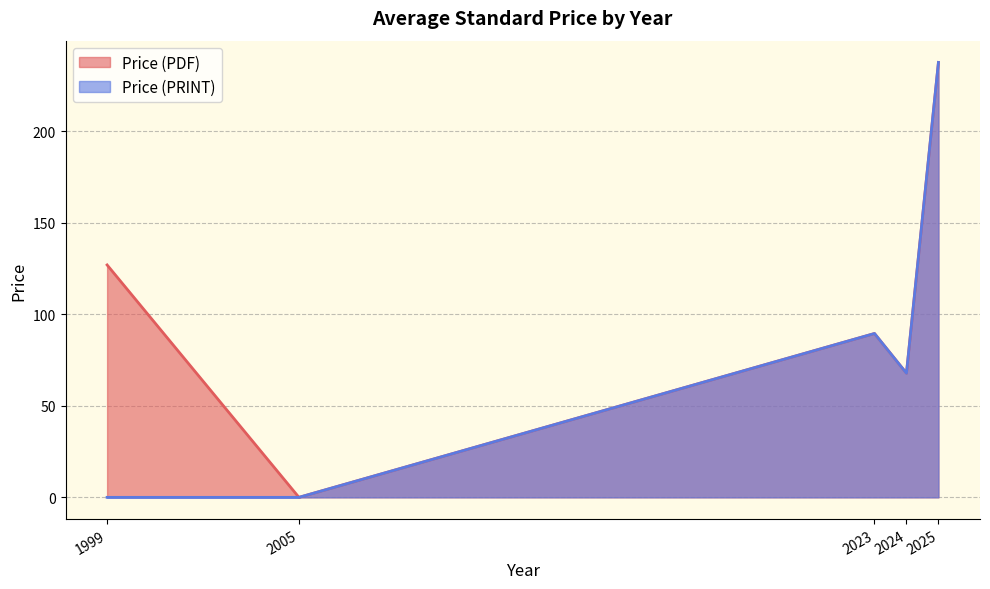

What is the difference between the maximum and minimum values in the Price (PRINT) series?

237.7